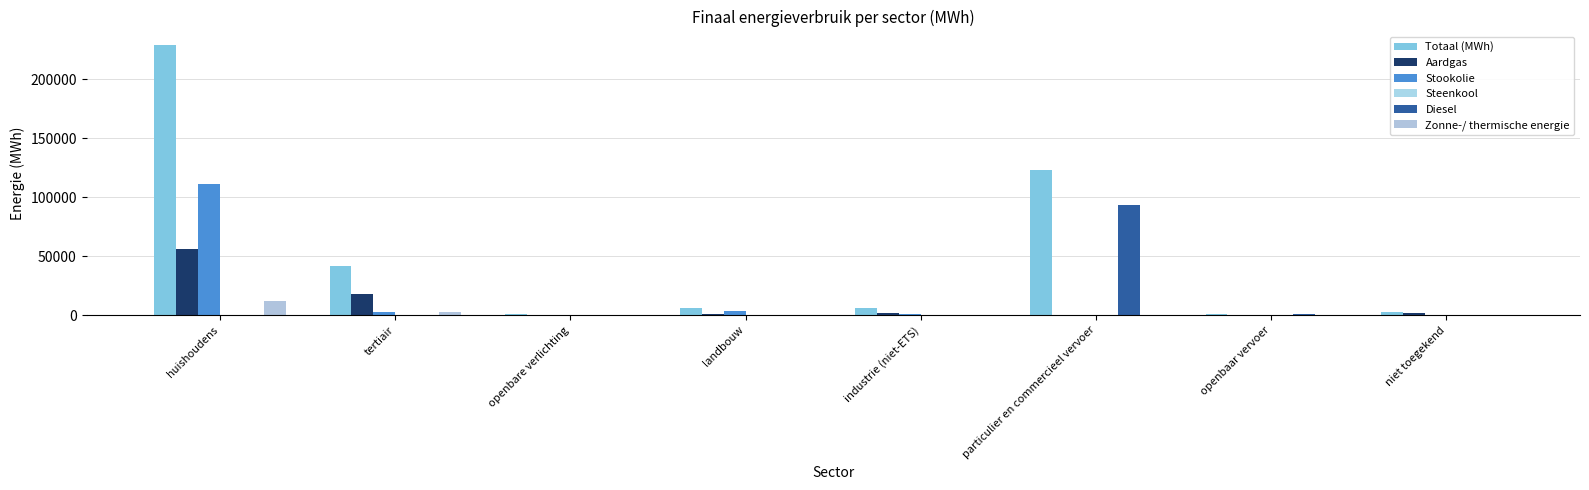

What is the average value of the Totaal (MWh) series?

51359.0